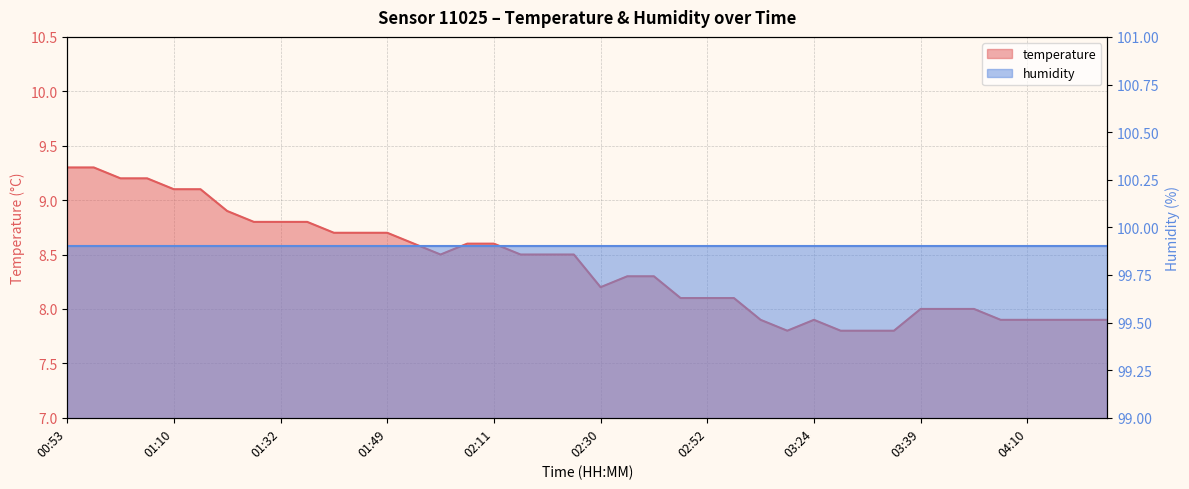

Rank the categories by value from lowest to highest.

03:22, 03:29, 03:31, 03:34, 03:17, 03:24, 03:53, 04:10, 04:15, 04:23, 04:25, 03:39, 03:46, 03:48, 02:50, 02:52, 03:00, 02:30, 02:33, 02:38, 02:01, 02:13, 02:18, 02:21, 01:59, 02:06, 02:11, 01:39, 01:46, 01:49, 01:27, 01:32, 01:34, 01:24, 01:10, 01:12, 01:03, 01:07, 00:53, 00:58